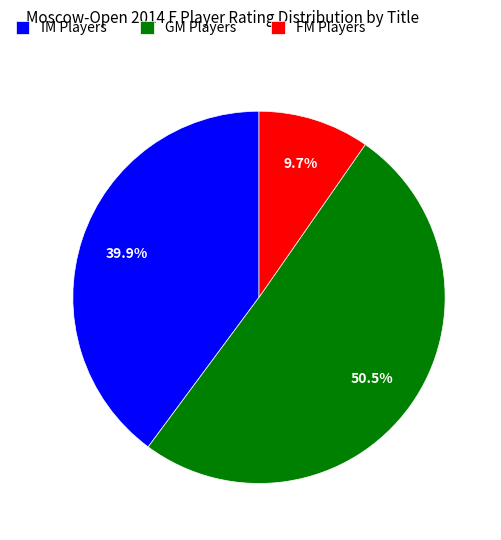

Which category has the biggest portion of the pie?

GM Players